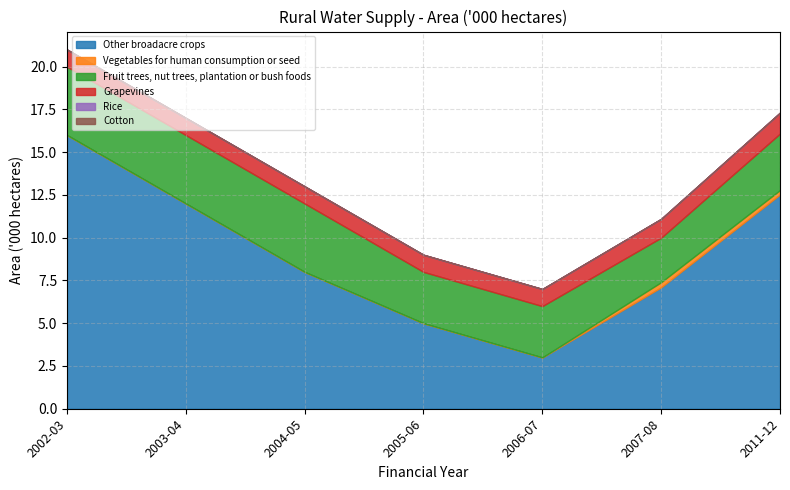

What are all the series names shown in the legend?

Other broadacre crops, Vegetables for human consumption or seed, Fruit trees, nut trees, plantation or bush foods, Grapevines, Rice, Cotton